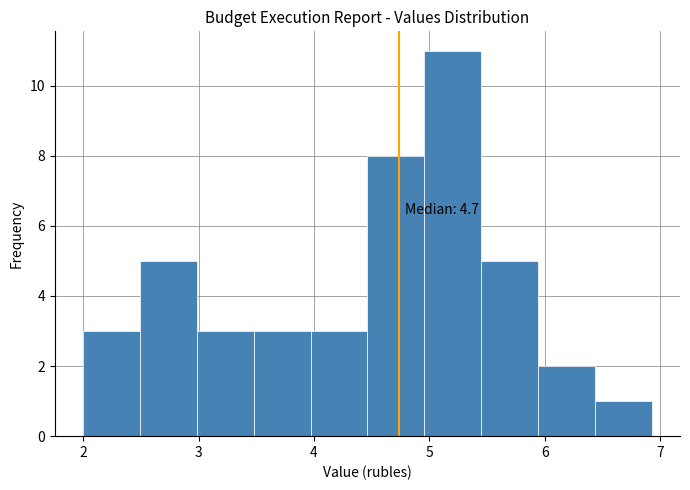

Which range on the x-axis has the tallest bar?

5.0 to 5.4